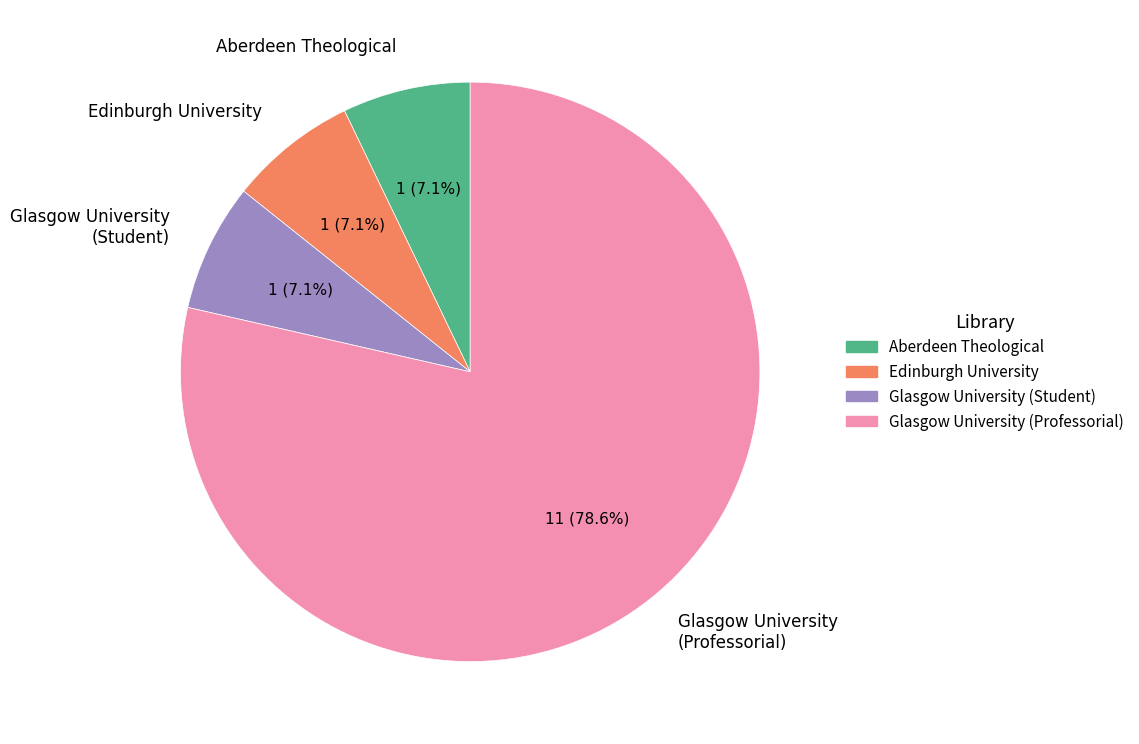

Do Glasgow University (Student) and Glasgow University (Professorial) together represent more than half of the pie?

Yes